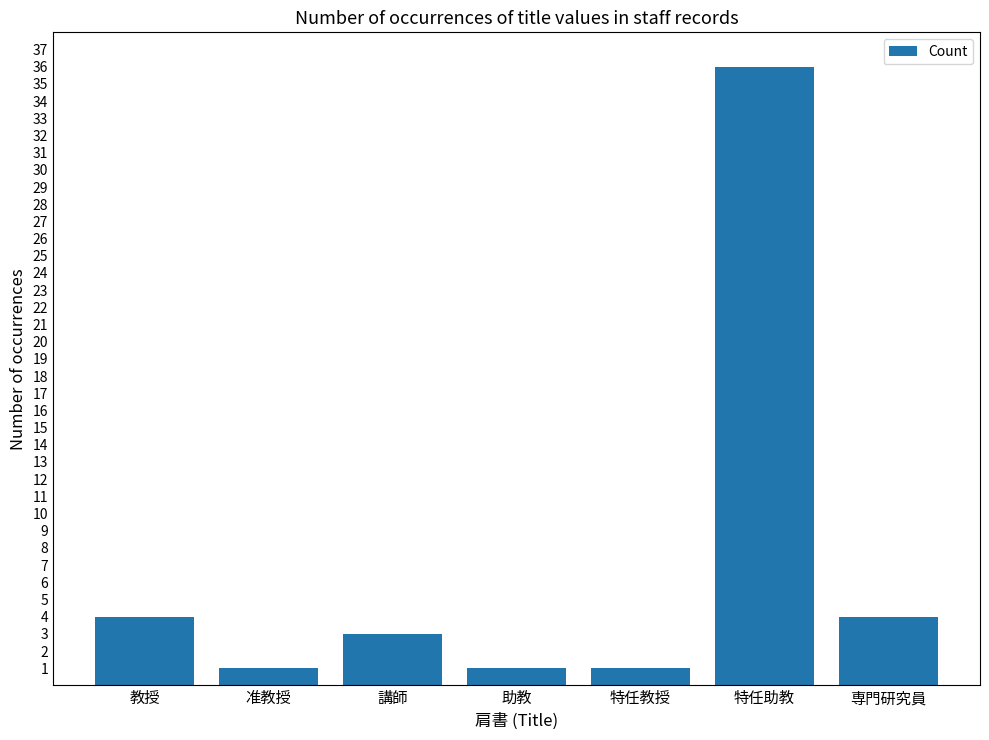

How many bars are there in total?

7